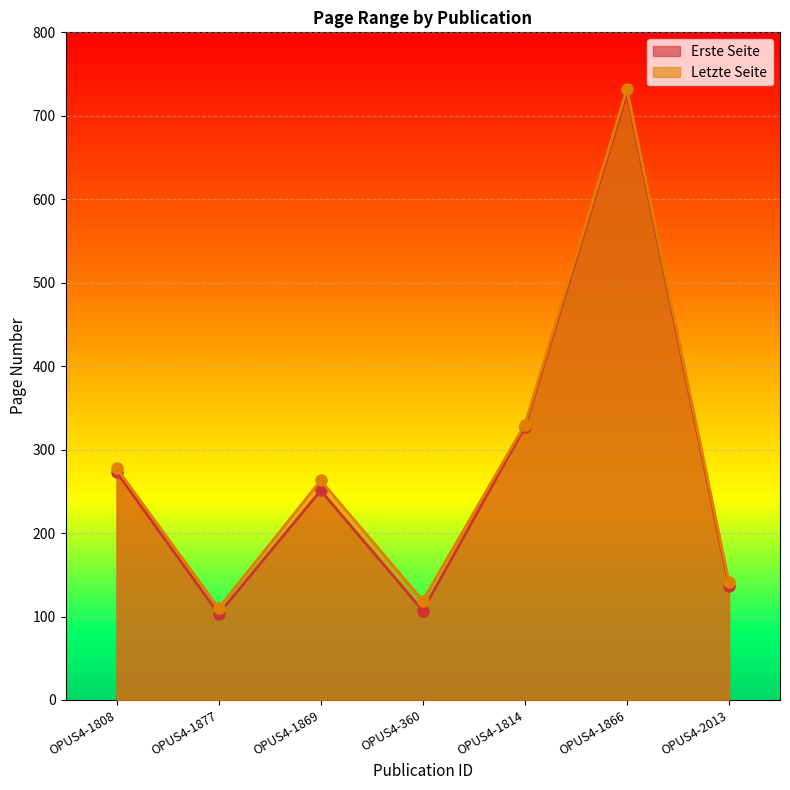

How many data points in Letzte Seite are less than 263?

3